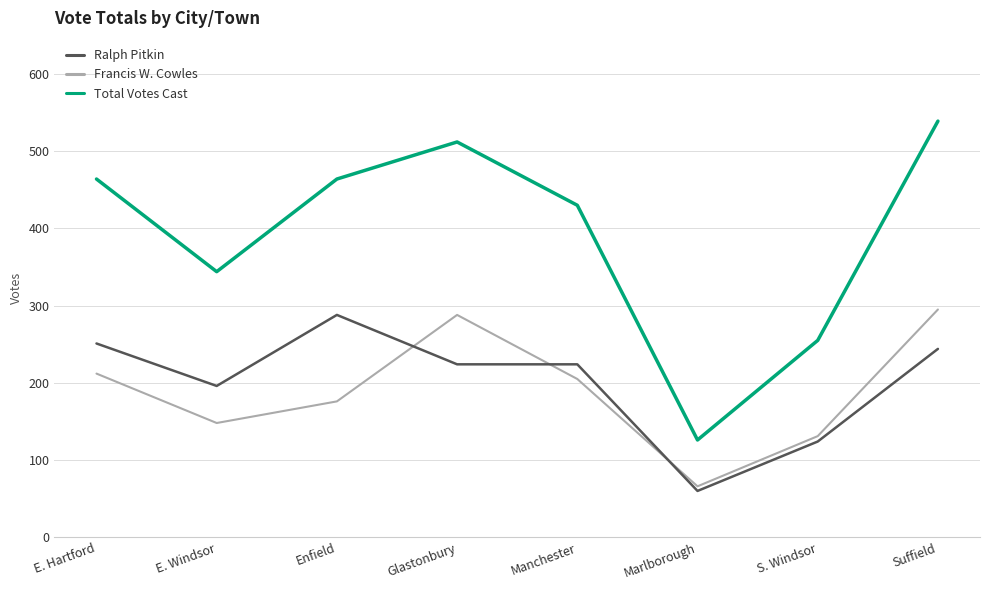

What is the highest value of the Ralph Pitkin series?

288